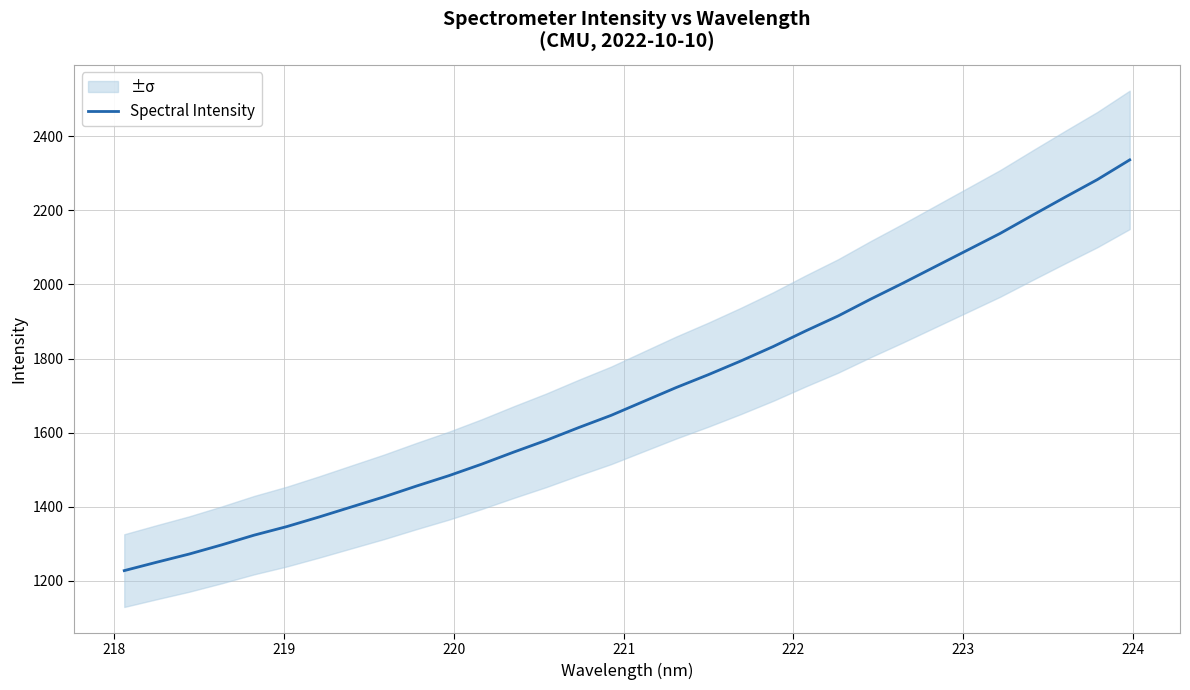

What is the value of the 12th point from the left?

1514.6